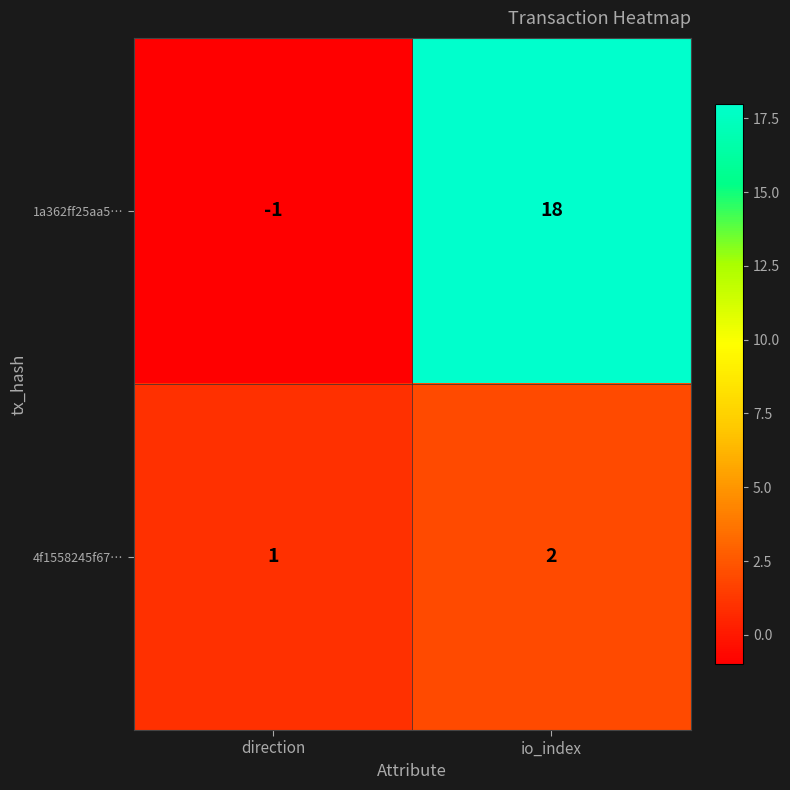

What is the difference between the maximum and minimum values in the 1a362ff25aa5… series?

19